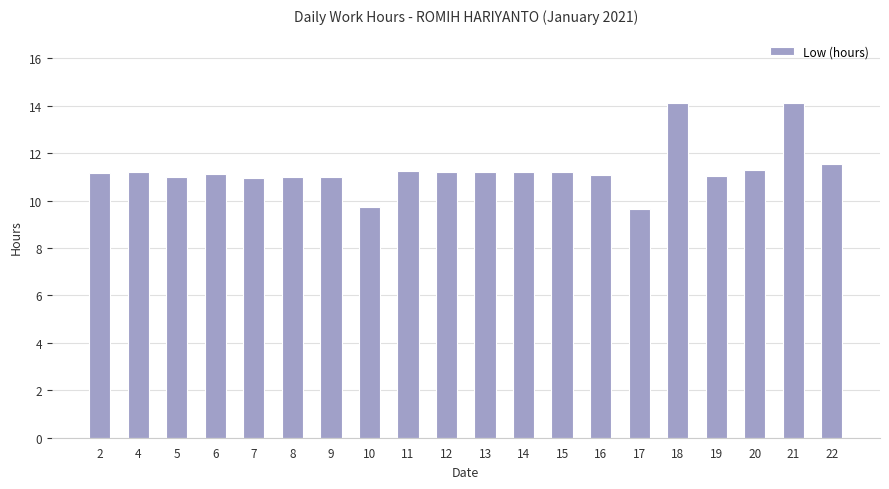

How many bars are there in total?

20